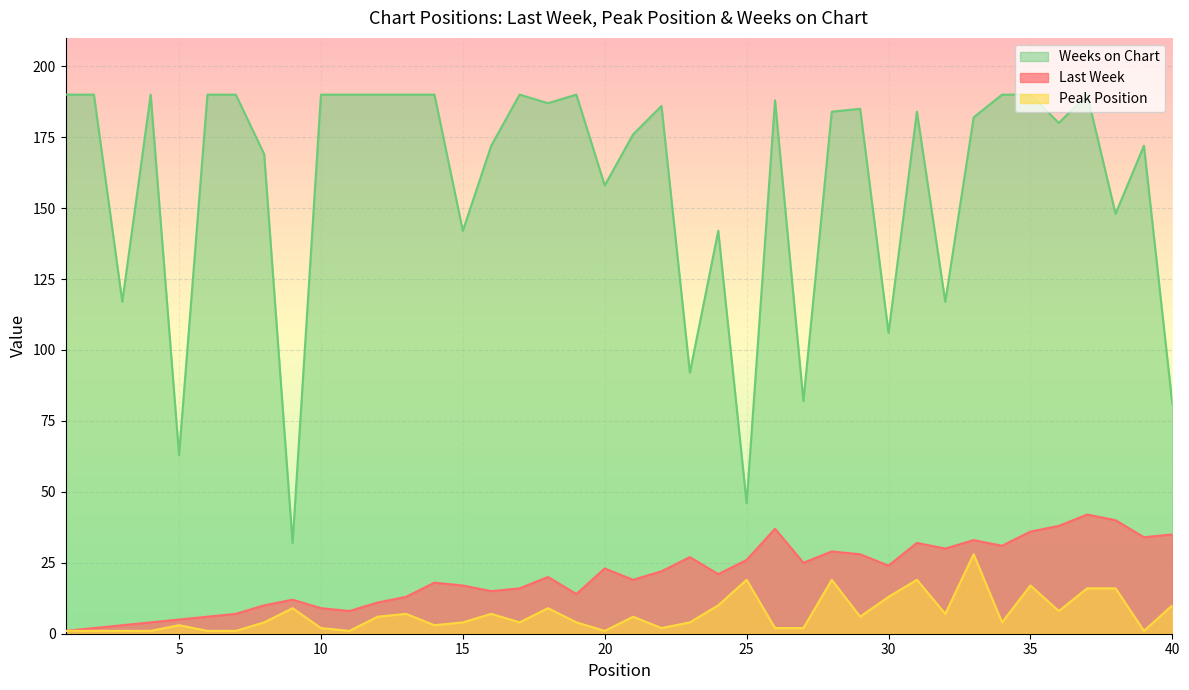

True or false: Weeks on Chart and Peak Position cross at least once.

False